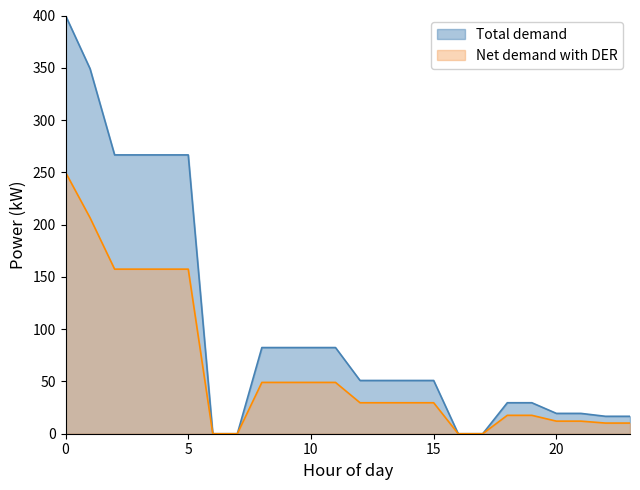

Is the value of Net demand with DER at 10 greater than the value of Total demand at 17?

Yes